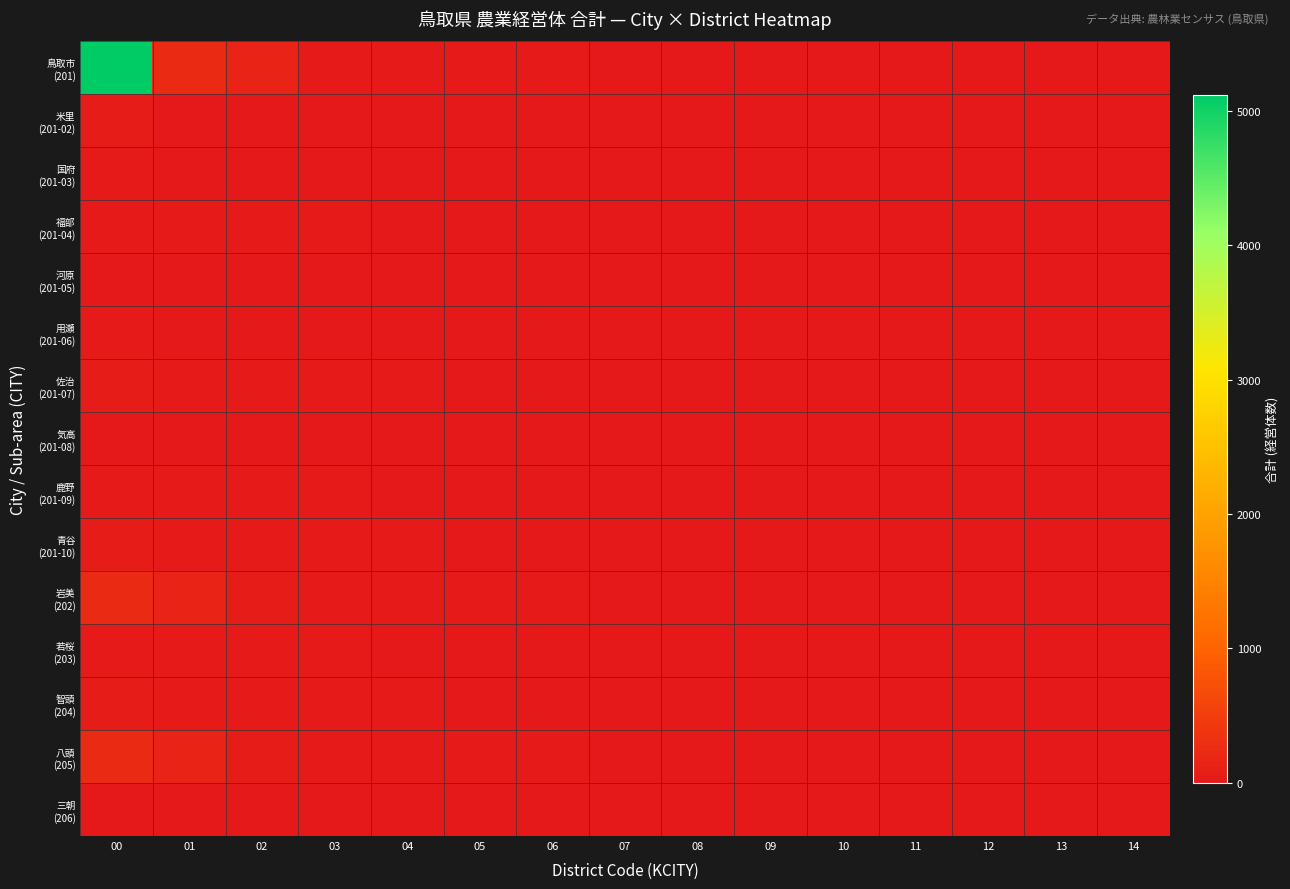

Between 01 and 10, which series saw the biggest shift?

鳥取市 (201)